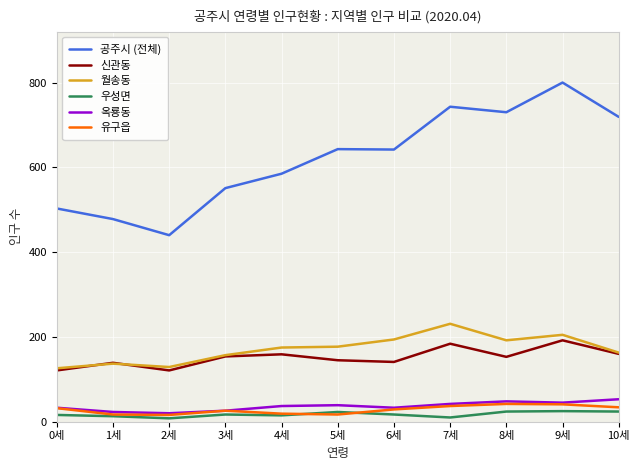

Is the value of 우성면 at 3세 greater than the value of 월송동 at 9세?

No